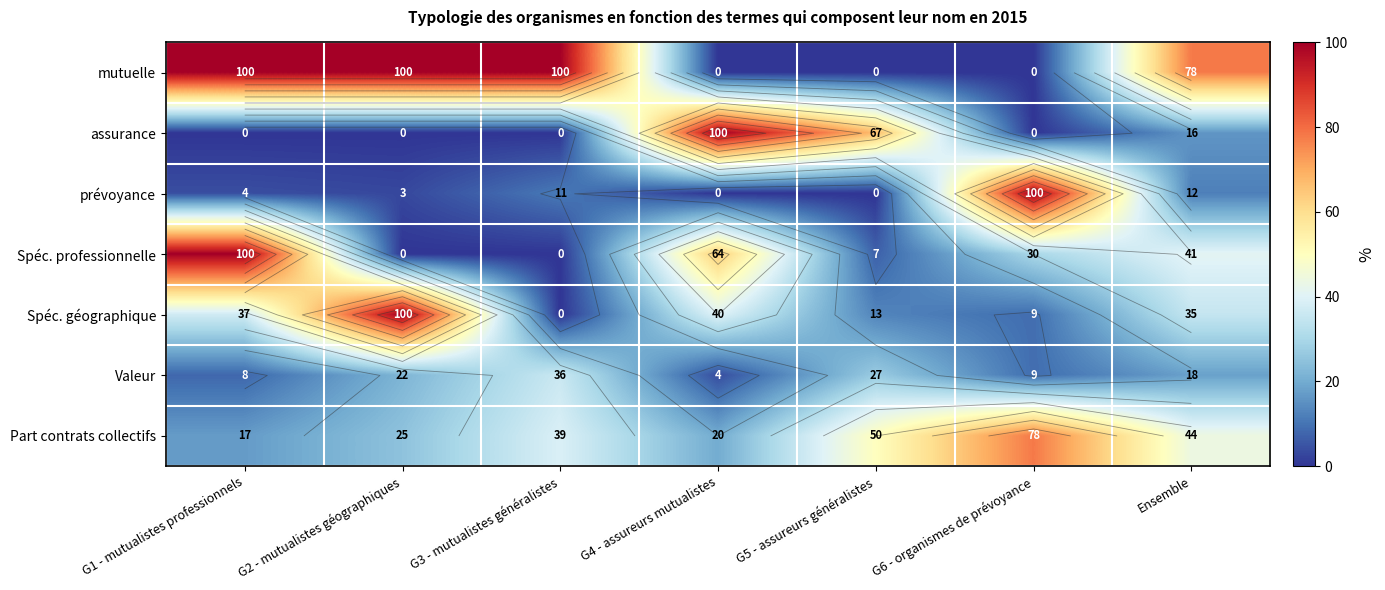

List the series in order of their peak value, lowest first.

Valeur, Part contrats collectifs, mutuelle, assurance, prévoyance, Spéc. professionnelle, Spéc. géographique